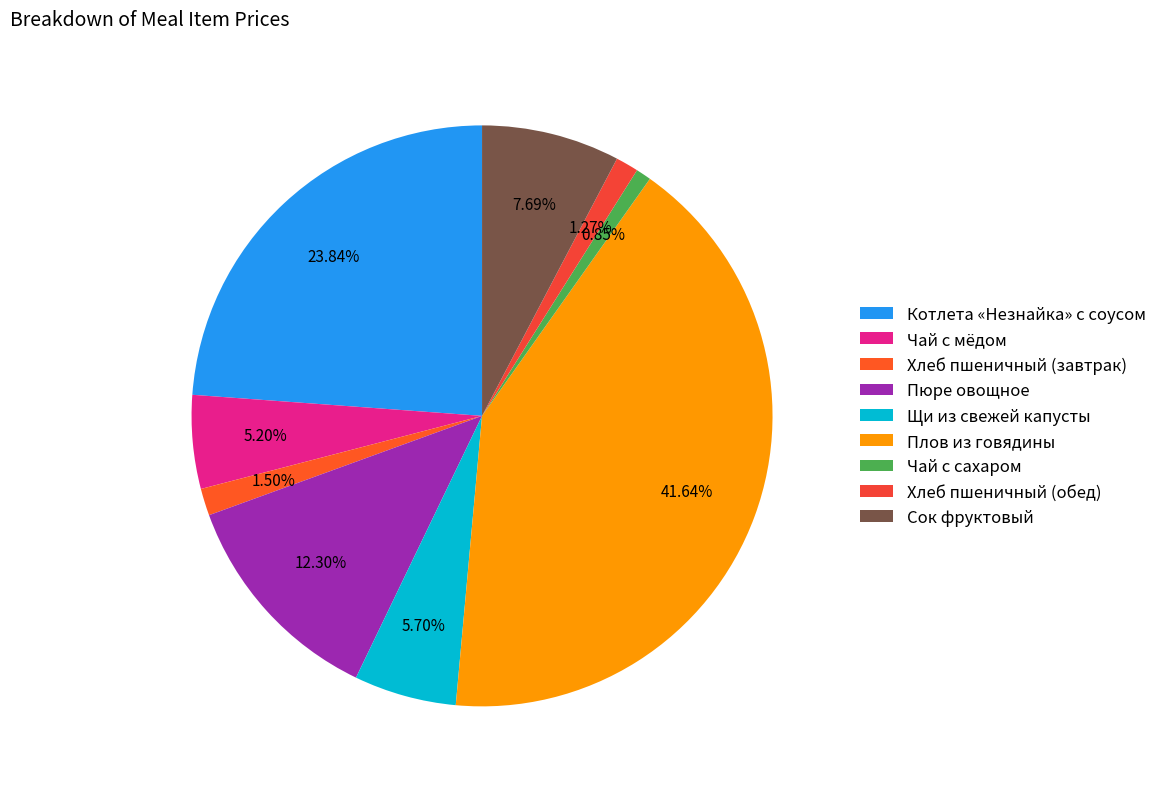

What percentage is the Чай с сахаром slice, to the nearest percent?

1%